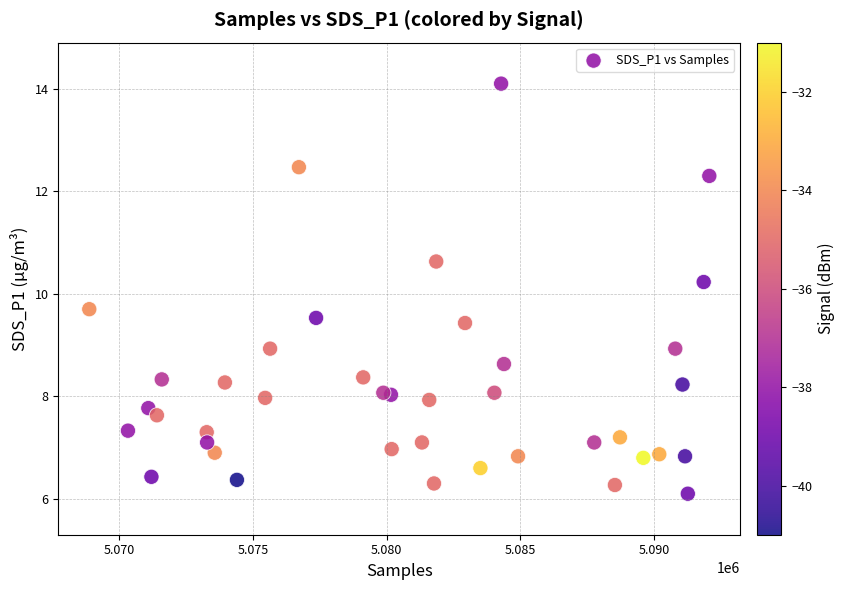

What is the range of X values (max minus min)?

23189.0